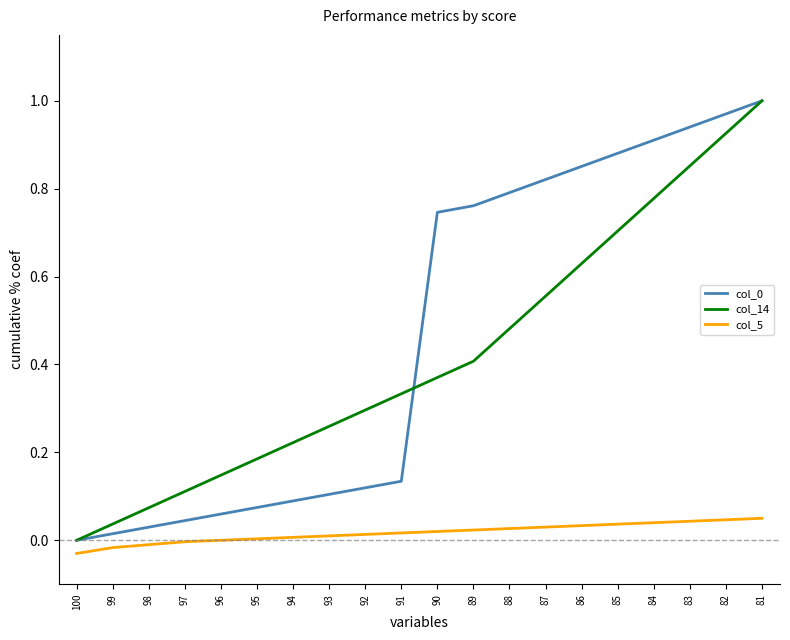

Does the chart have visible grid lines?

No